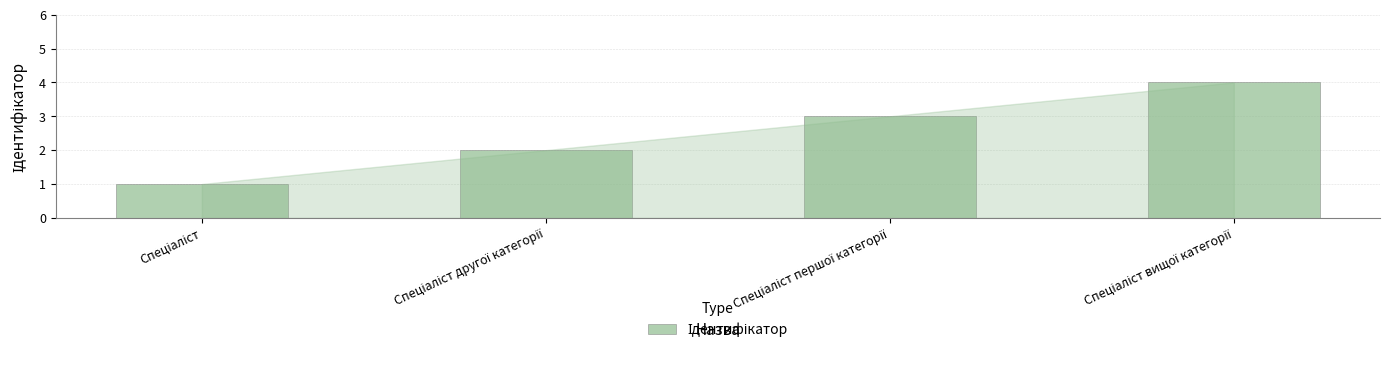

What is the sum of all values?

10